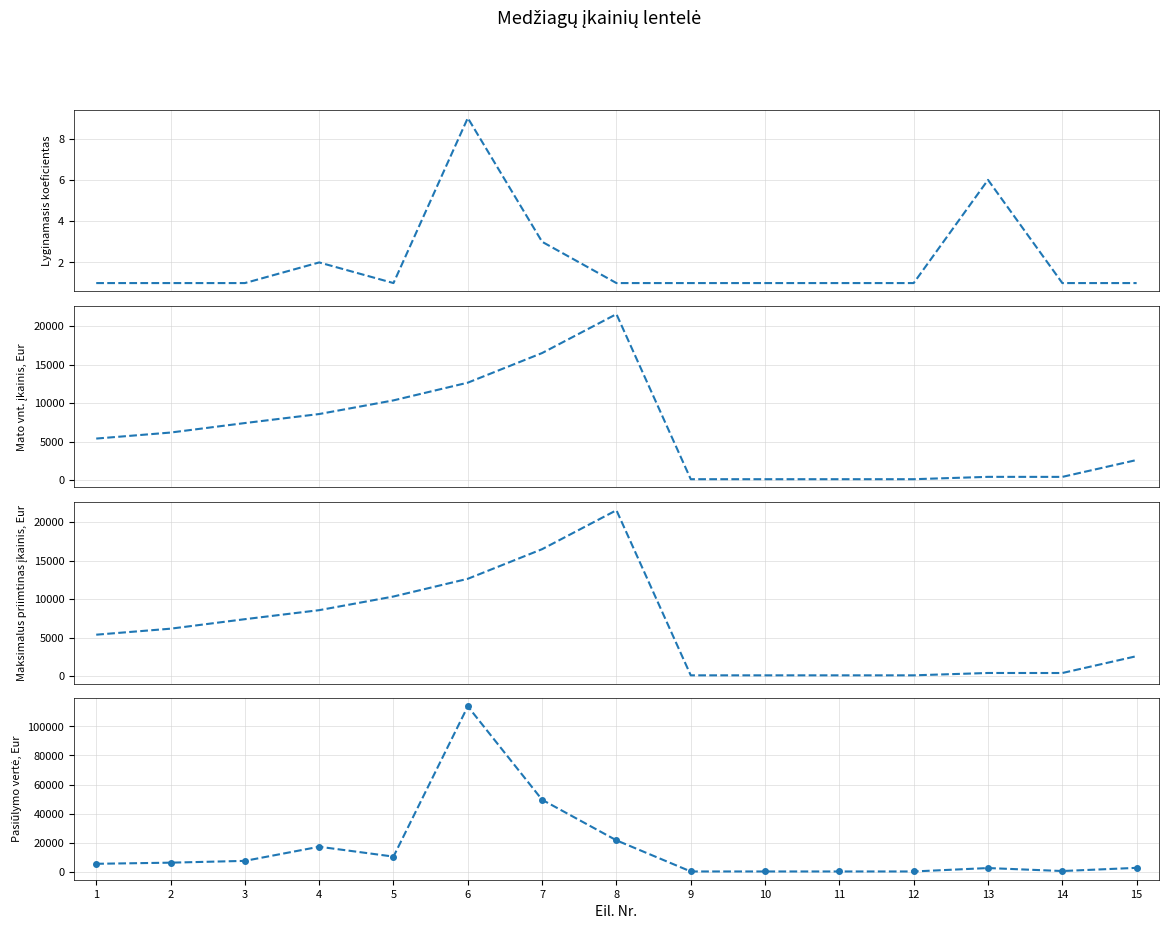

How many values in the Pasiūlymo vertė series are below 5383?

7